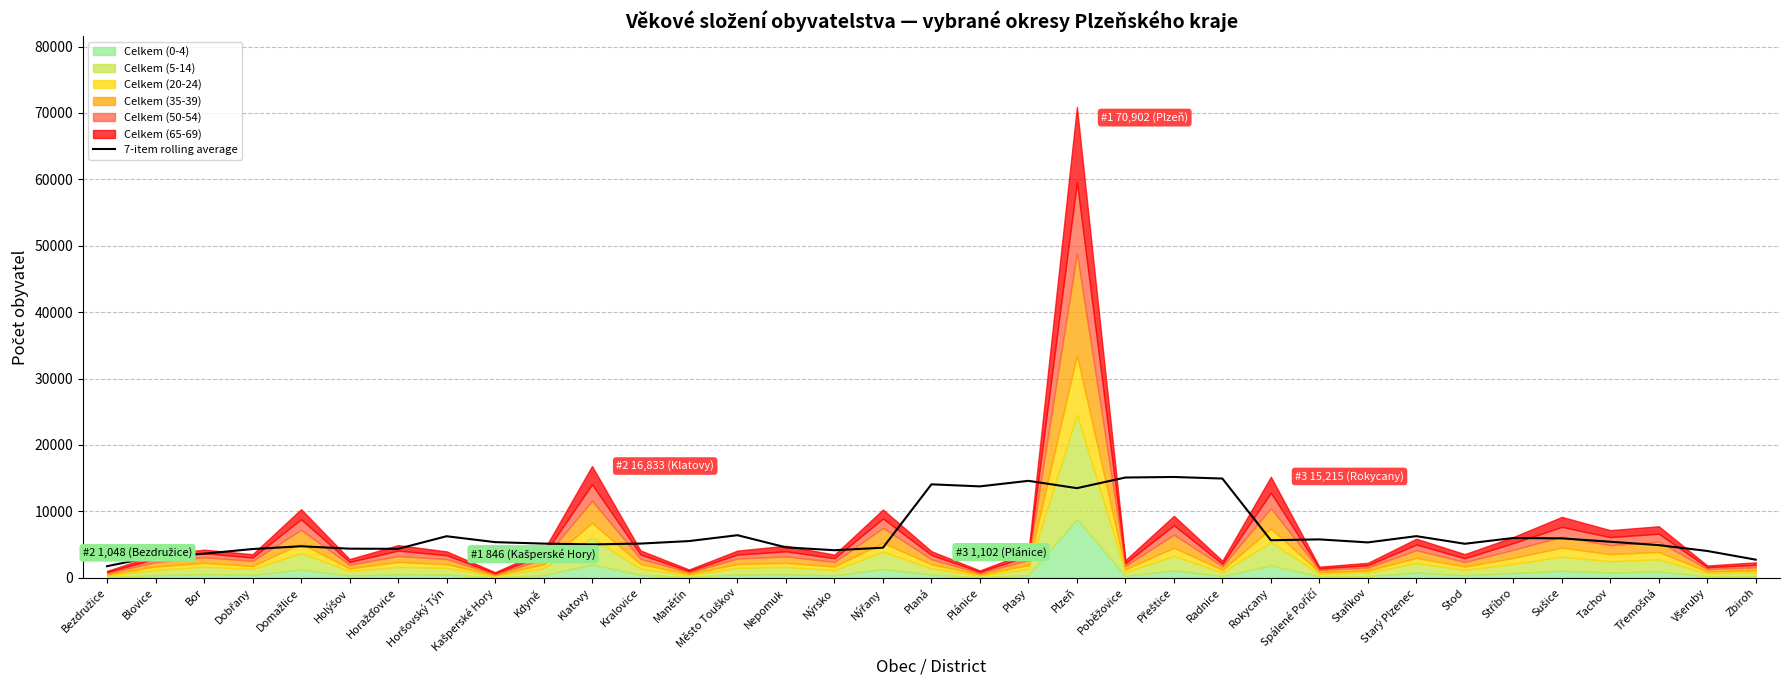

How many data points are less than 5329?

17